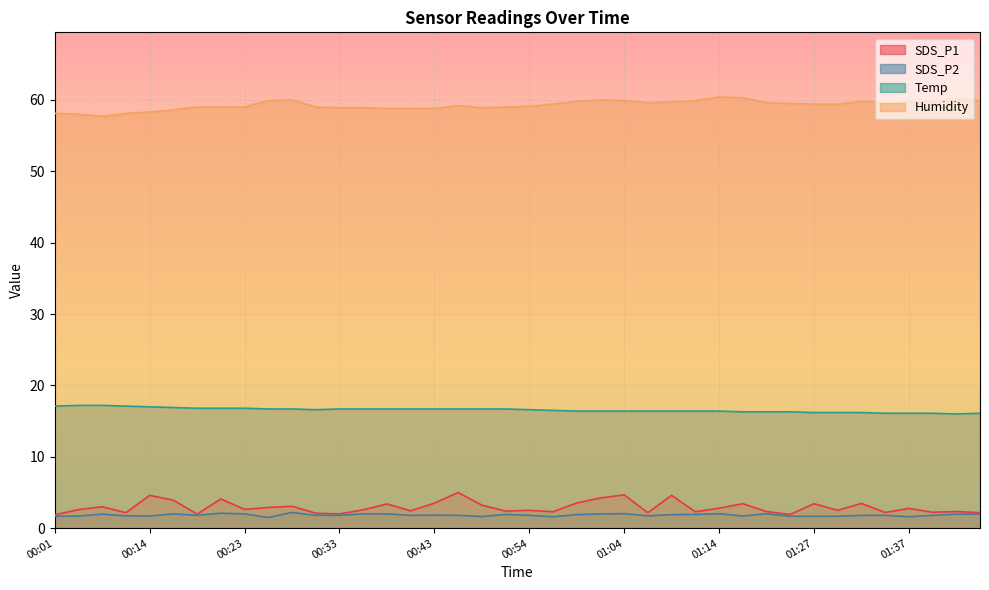

The value of SDS_P2 at 00:59 is 0.8. True or false?

False